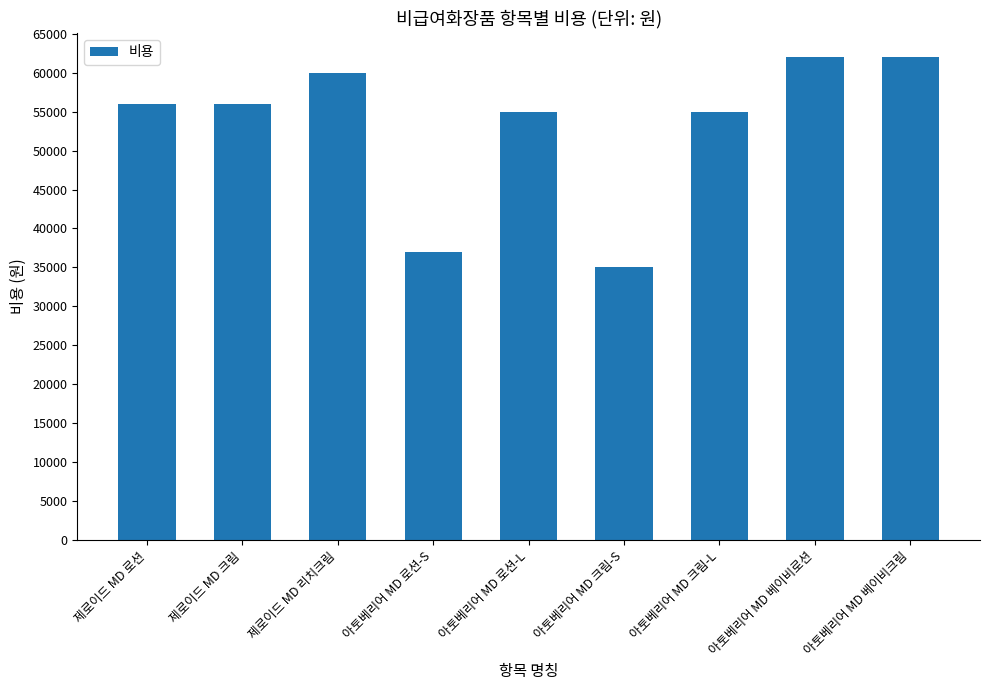

Which label corresponds to the smallest value in the chart?

아토베리어 MD 크림-S